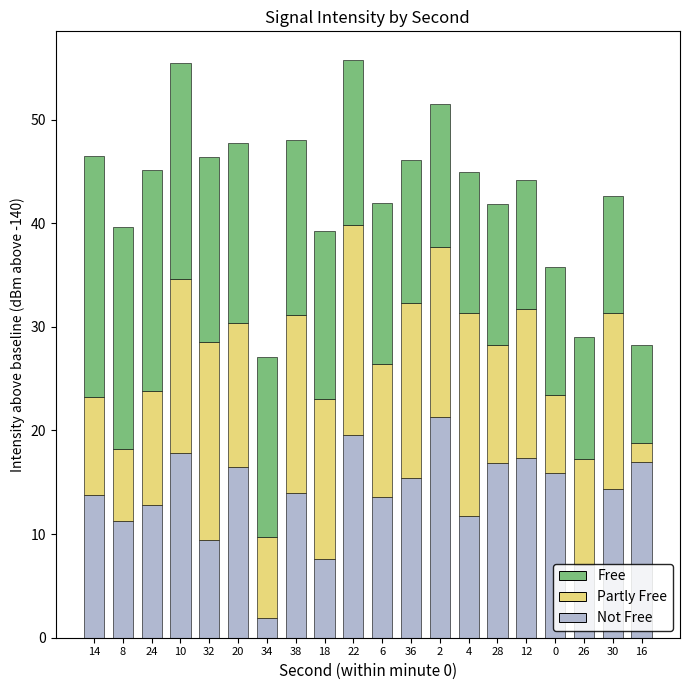

What is the total value across all series at 28?

41.9